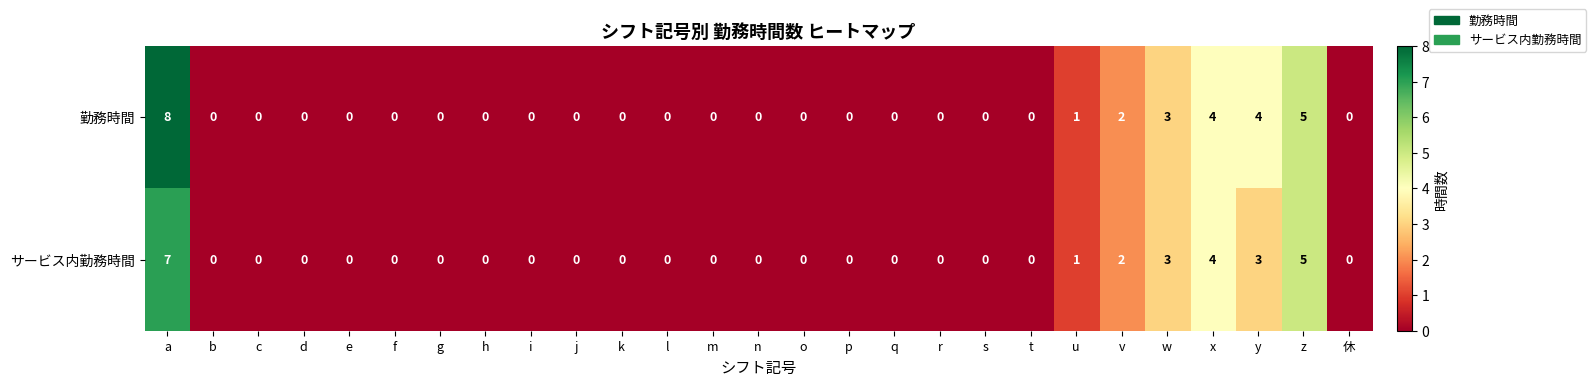

Rank the series by their average value, from lowest to highest.

サービス内勤務時間, 勤務時間